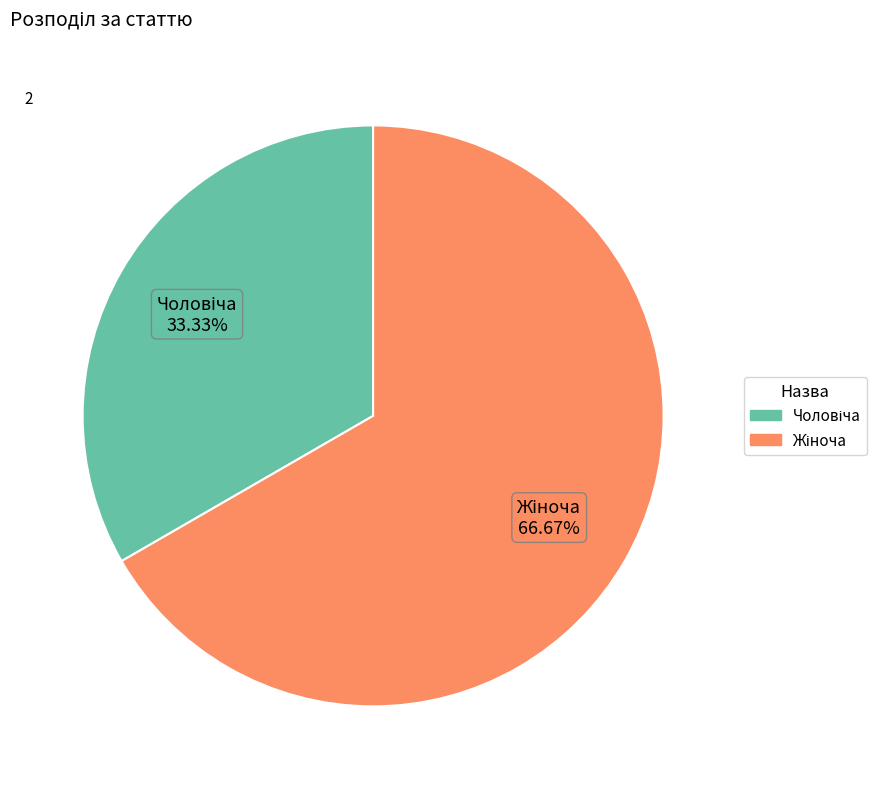

Does any single category account for the majority?

Yes